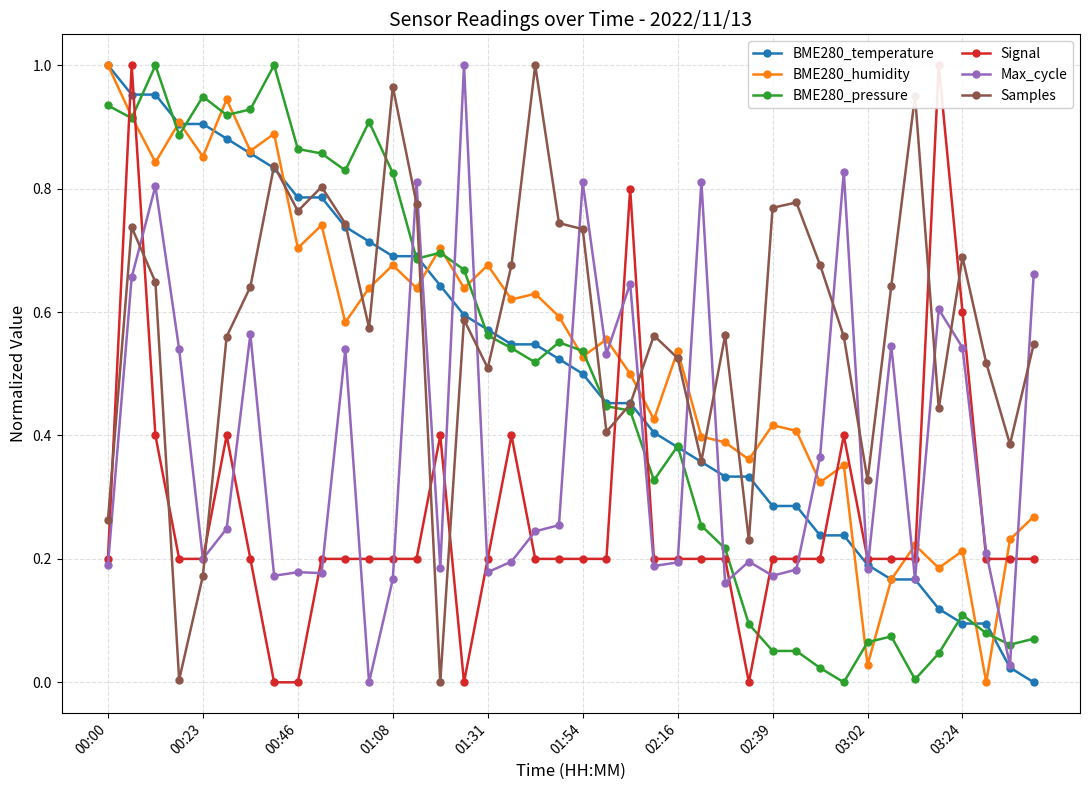

How many data points in Signal are above 0?

36